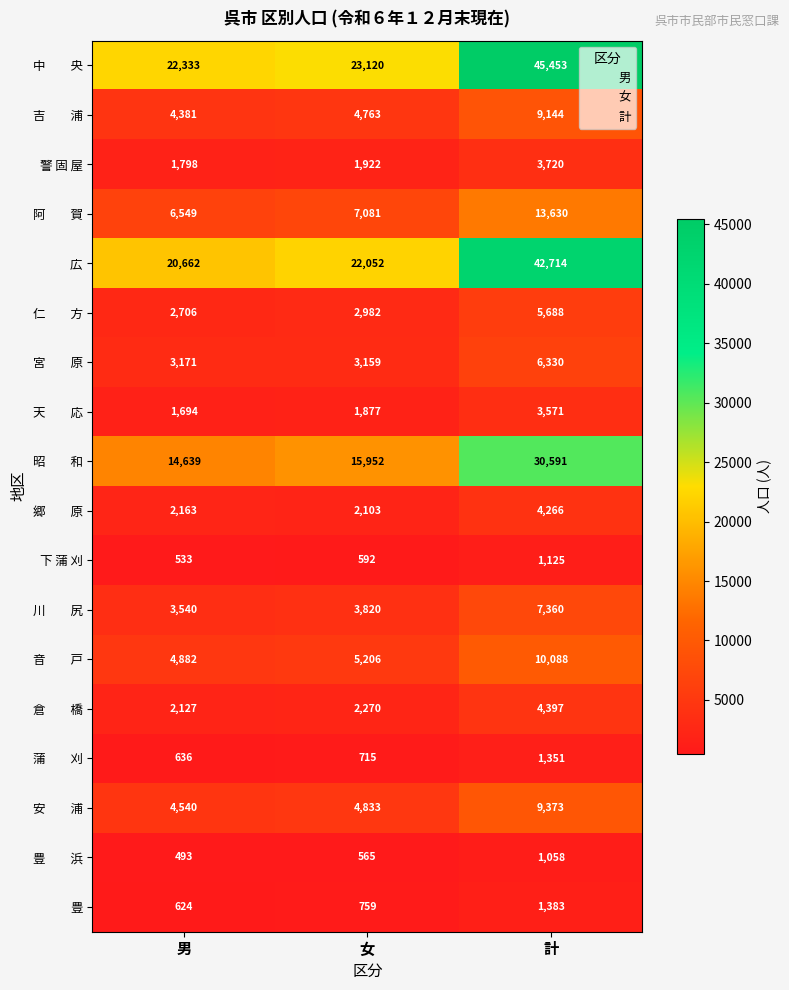

At which category is the sum across all series the highest?

計